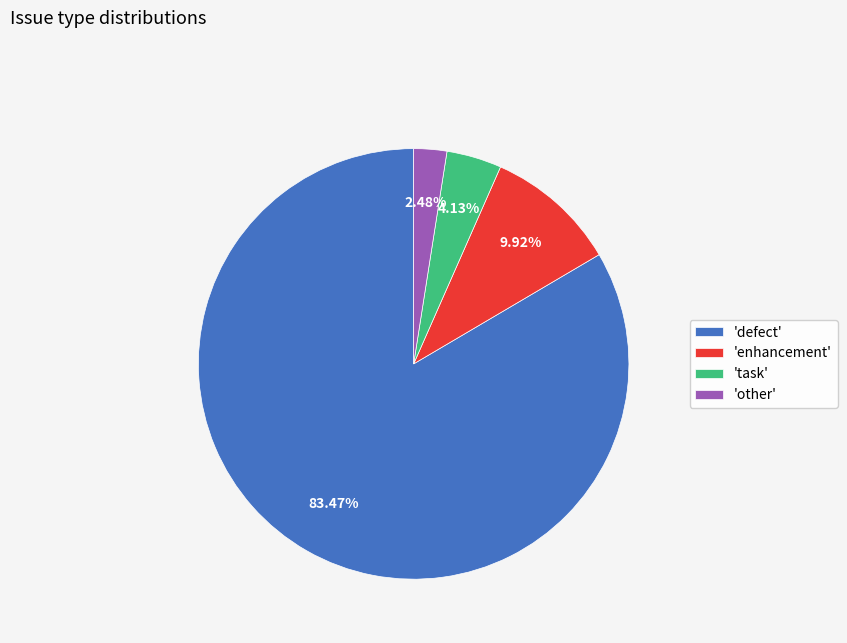

Which category accounts for the majority?

'defect'